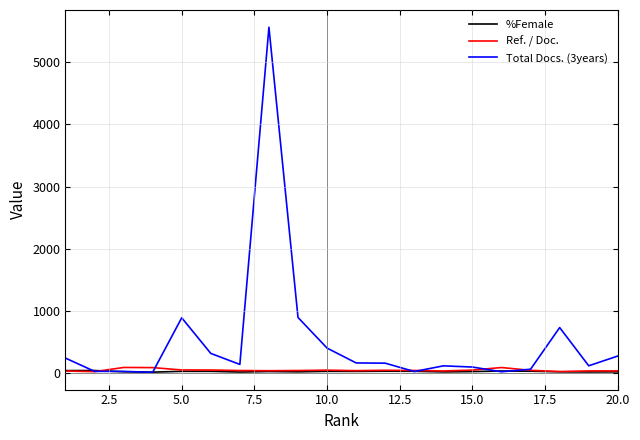

How many values in the %Female series are below 33?

10